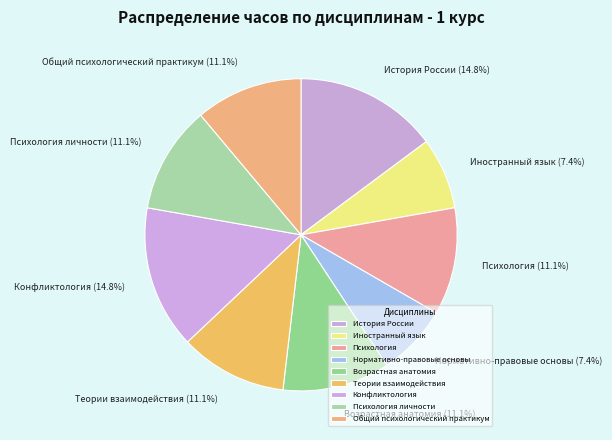

Approximately how many times larger is the value at История России compared to Нормативно-правовые основы?

2.0